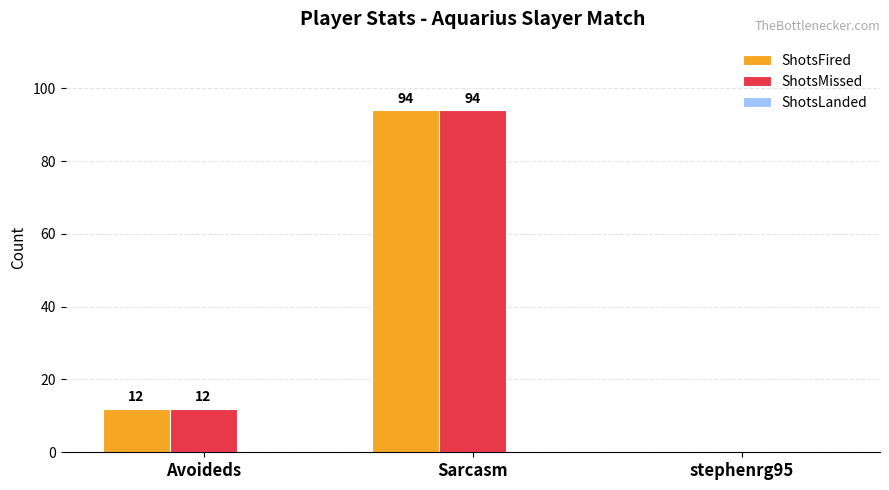

What is the sum of all ShotsFired values?

106